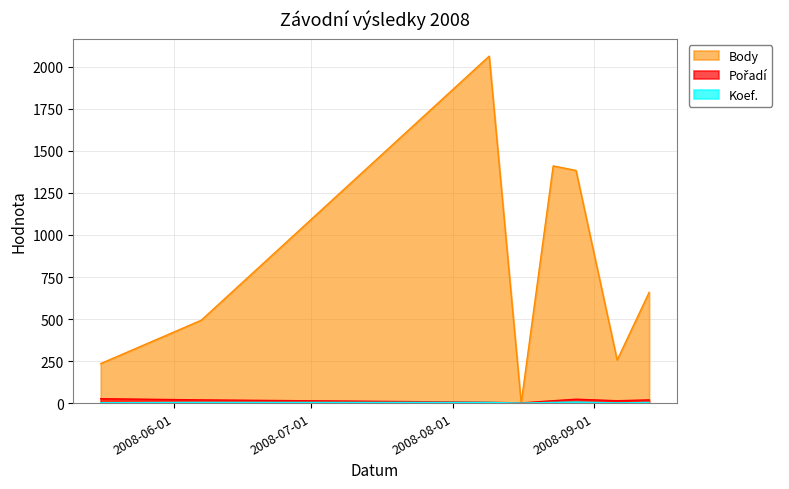

Rank the categories by Koef. value from lowest to highest.

2008-08-16, 2008-09-06, 2008-05-16, 2008-06-07, 2008-08-09, 2008-08-23, 2008-09-13, 2008-08-28